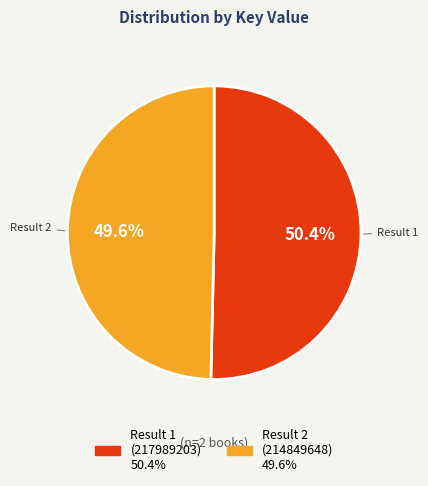

To the nearest percent, what is the average slice percentage?

50%